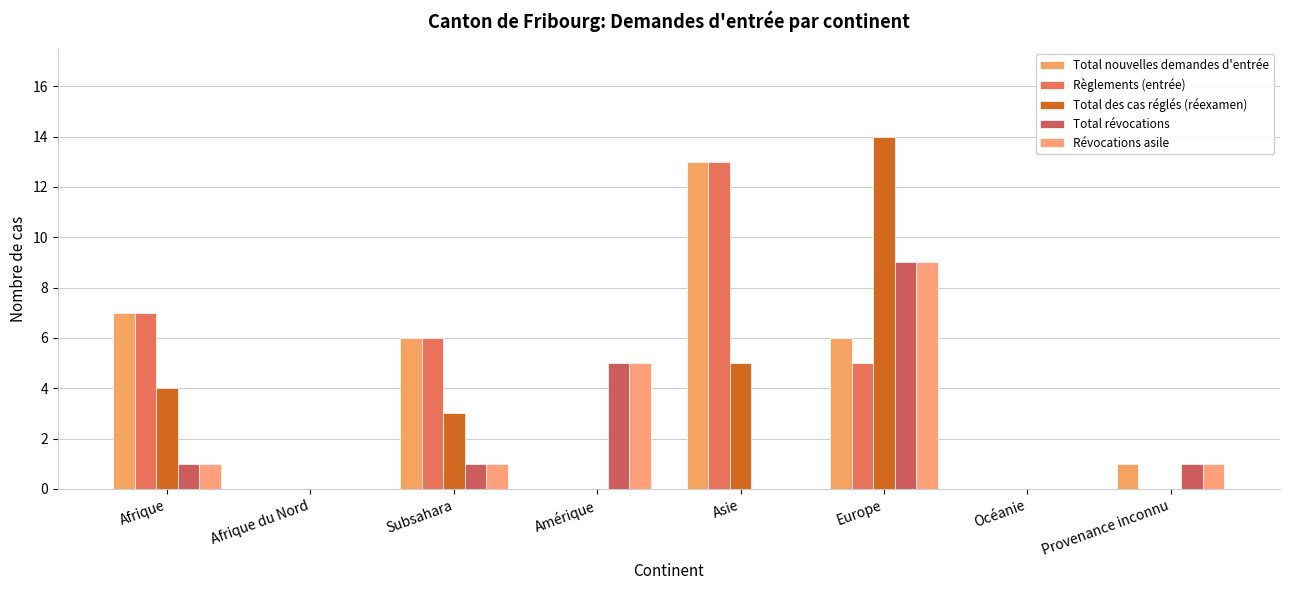

Which series has the widest spread of values?

Total des cas réglés (réexamen)